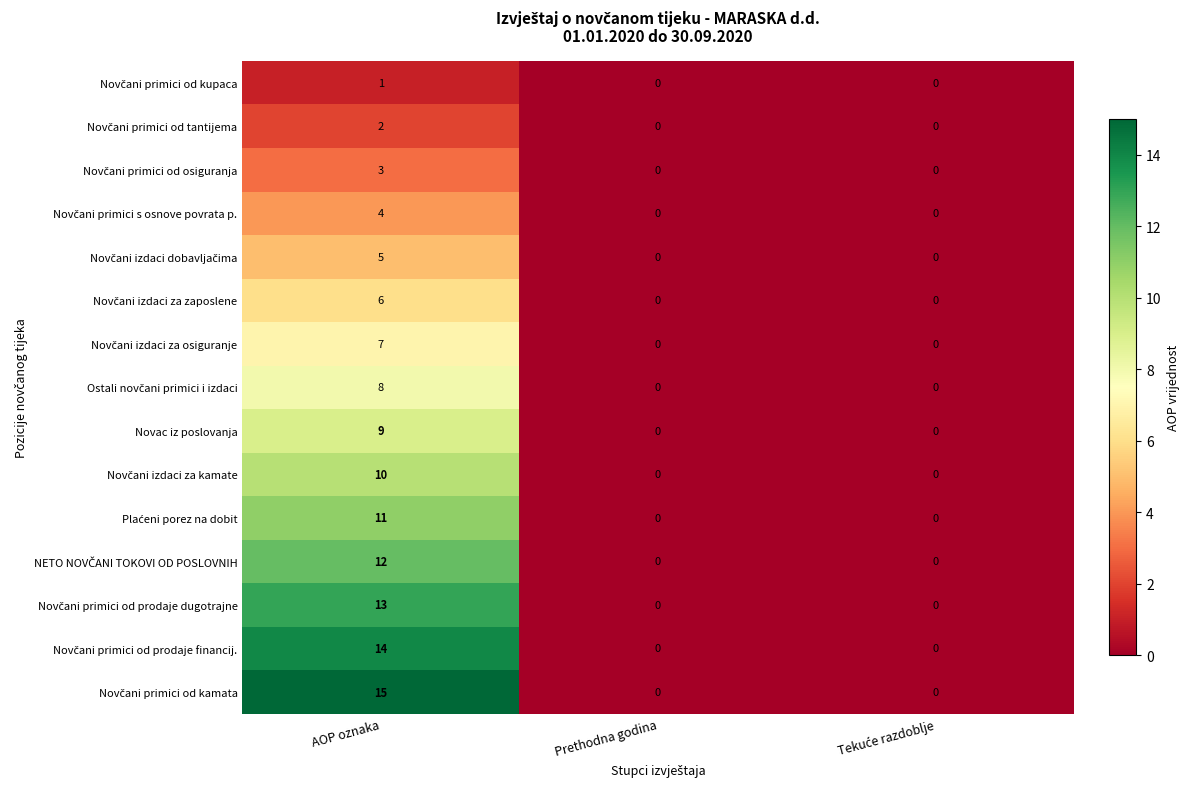

What is the greatest value displayed?

15